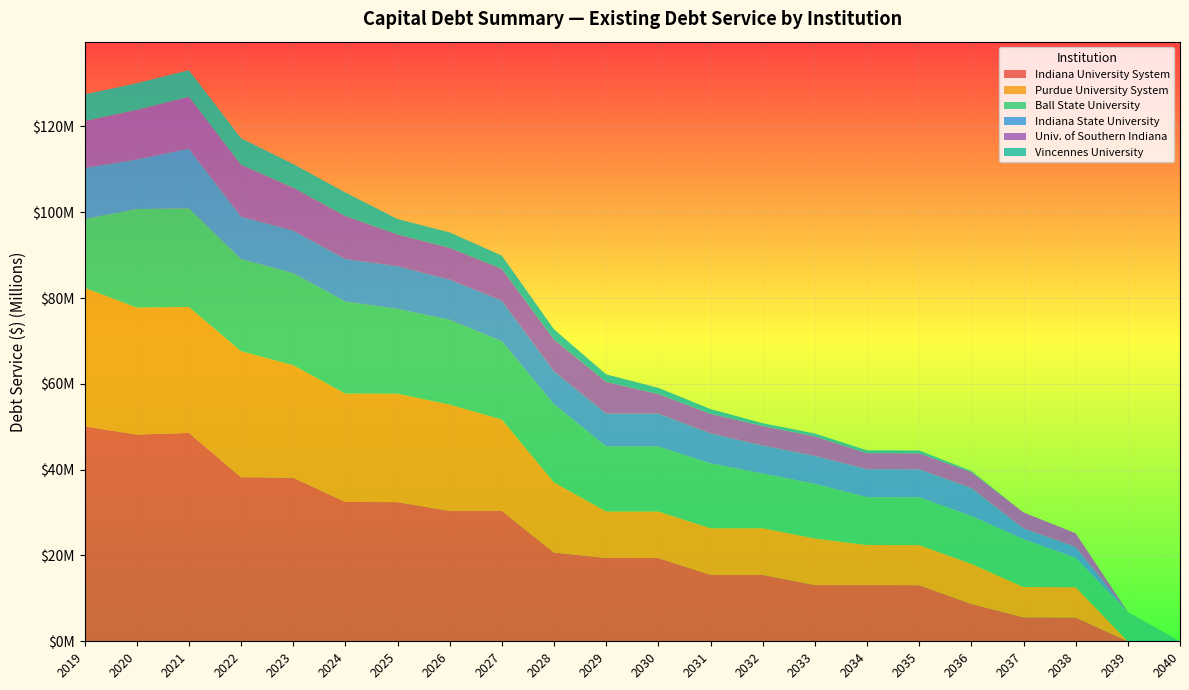

Reading left to right, extract all data points from this chart.

Indiana University System: 50100095	48180999	48572841	38246807	38131970	32463608	32438933	30385247	30384732	20684182	19416822	19402355	15498400	15495225	13106625	13098600	13074050	8710050	5579600	5545250	0	0
Purdue University System: 32278694	29598835	29347526	29373688	26215463	25277463	25276963	24777213	21295963	16349913	10852263	10849813	10848963	10856513	10854000	9339750	9344750	9345750	7067000	7066500	0	0
Ball State University: 16009763	22959363	22972425	21450225	21449475	21437925	19761900	19756150	18240025	18215969	15133150	15135206	15125550	12743688	12734175	11153175	11143175	11138375	11133475	6861650	6856225	0
Indiana State University: 11950580	11574682	13934387	9927255	9933938	9942458	9944007	9383520	9479247	7678826	7676830	7671557	6985117	6523275	6518850	6520350	6525700	6522050	2516200	2519400	0	0
Univ. of Southern Indiana: 10918470	11524725	12062142	12052200	9993247	9992789	7383973	7387160	7384559	7382555	7373968	4564640	4560393	4559451	4556737	3733915	3731578	3728646	3725112	3188796	0	0
Vincennes University: 6204492	6215488	6210108	6204550	5507270	5493469	3608741	3605072	3100022	2402535	1757270	1451135	1106193	652182	652182	652182	652182	266009	0	0	0	0